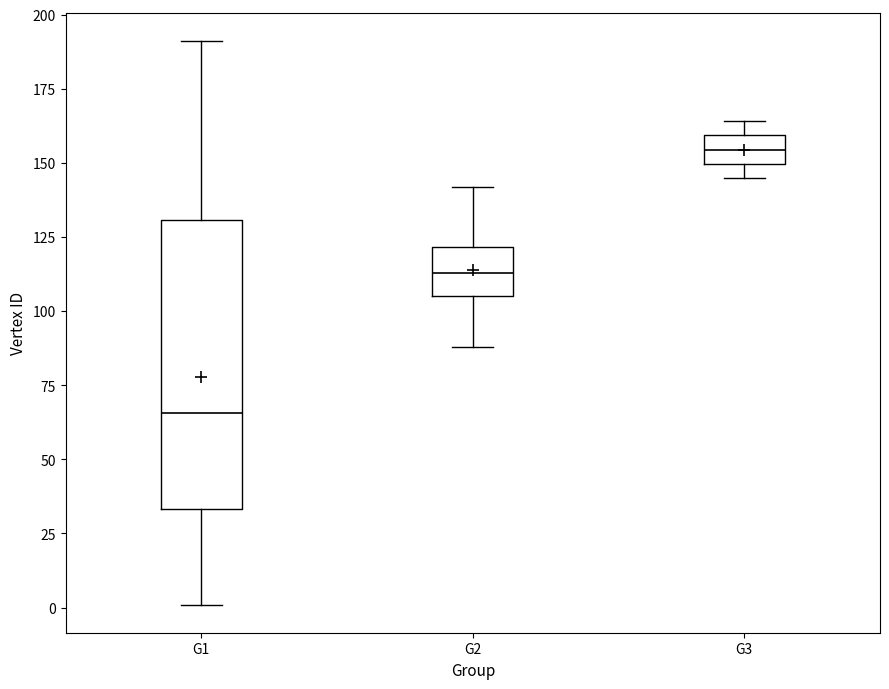

Reading left to right, transcribe this box plot: for each box, give where its median line is, the range the box spans, and where its two whiskers end, as read against the y-axis. The values are not printed on the chart, so give them approximately, as read against the axis.

G1: median 65, box 35 to 130, whiskers 0 to 190
G2: median 115, box 105 to 120, whiskers 90 to 140
G3: median 155, box 150 to 160, whiskers 145 to 165